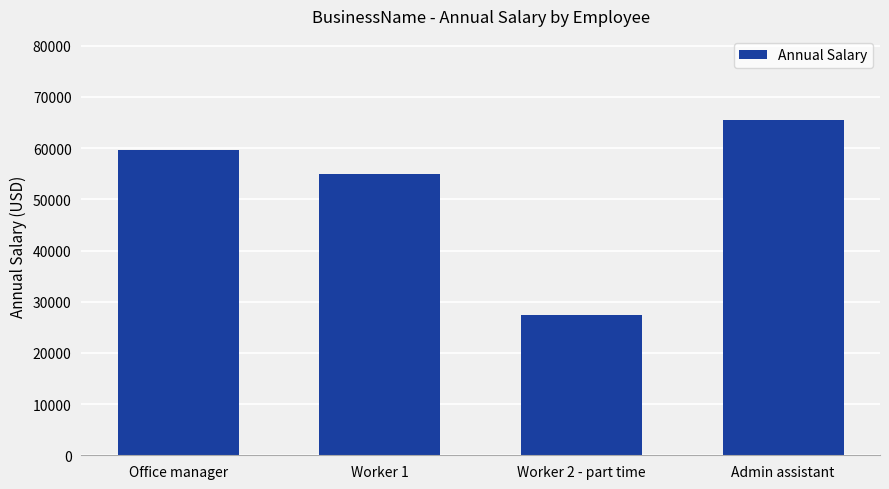

How many data points are above 59583?

2